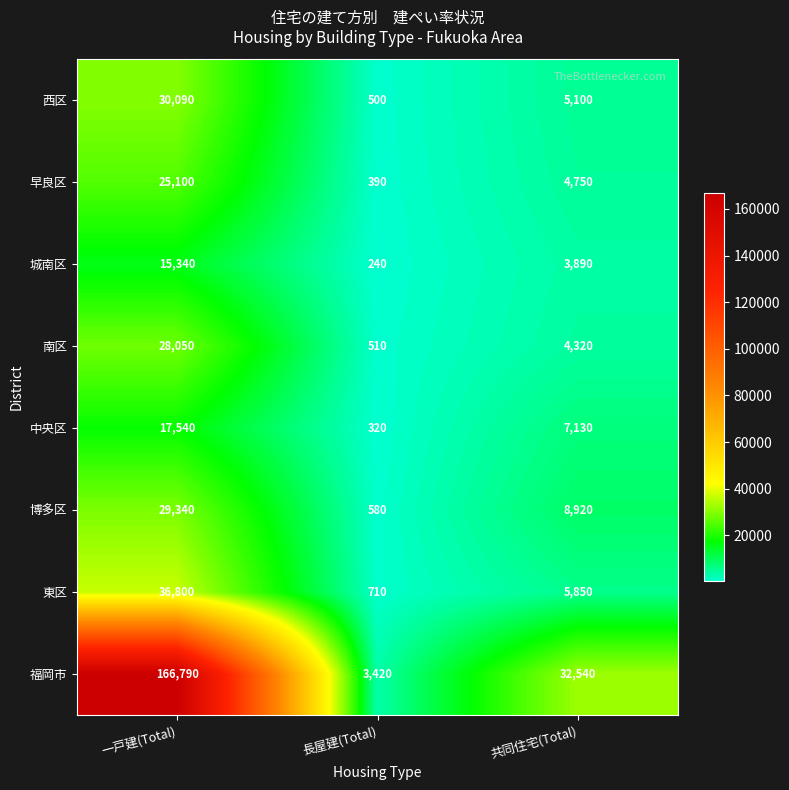

Is it true that 南区 equals 825 at 長屋建(Total)?

False